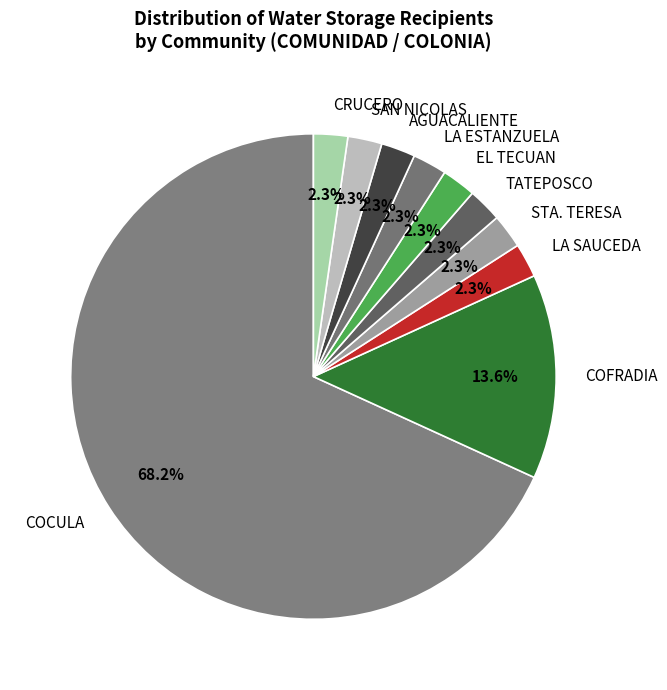

What percentage is NOT represented by COFRADIA?

86.4%